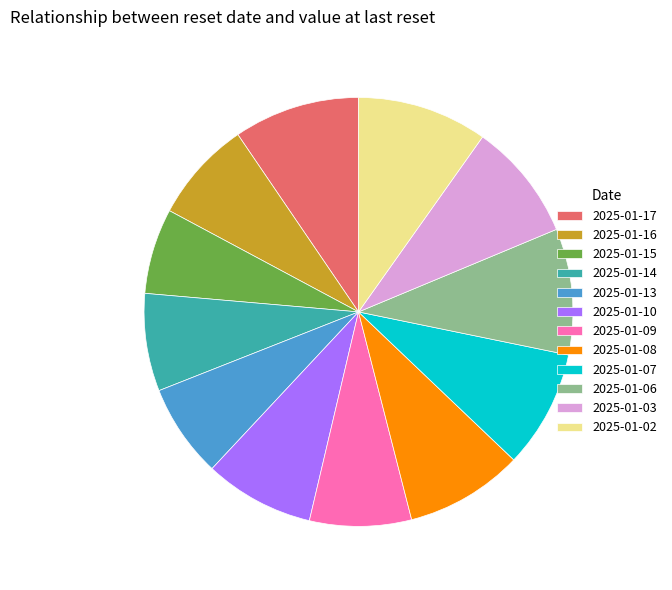

Which category has the smallest portion of the pie?

2025-01-15